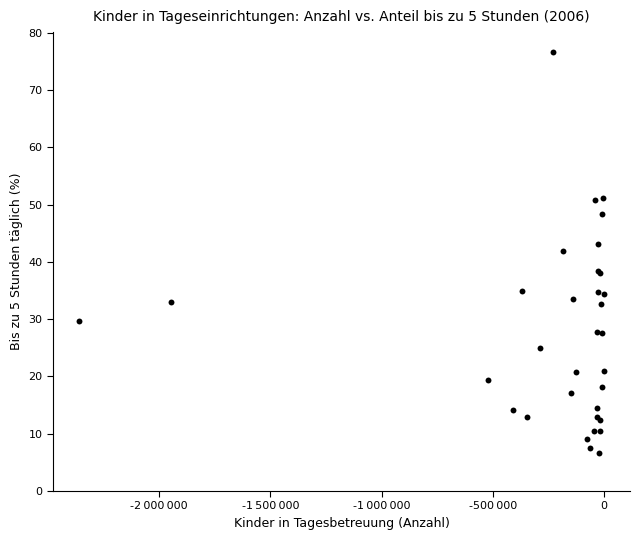

What Y value in the scatter plot is closest to 41?

41.9